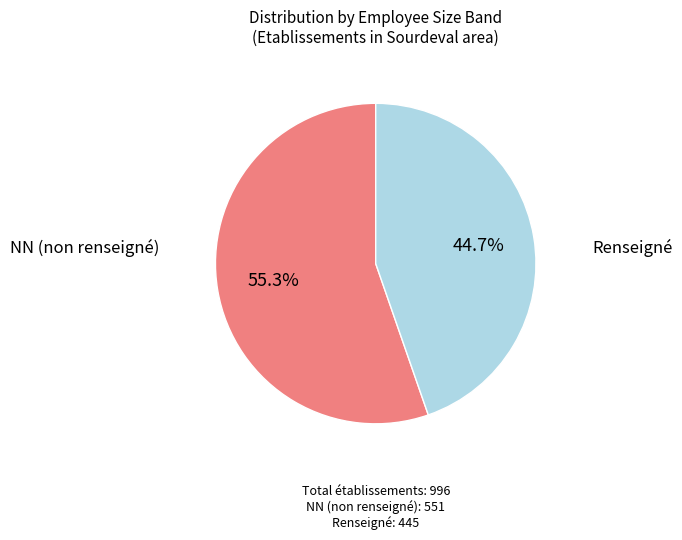

Does any single category account for the majority?

Yes